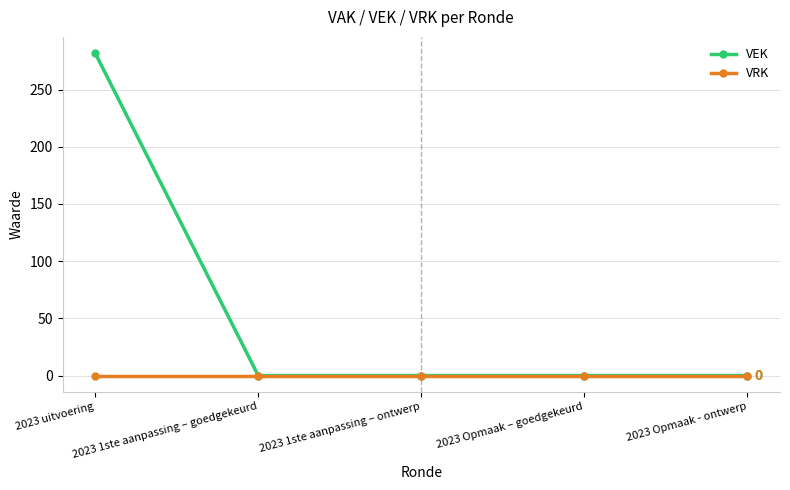

Count the number of data series in this chart.

2